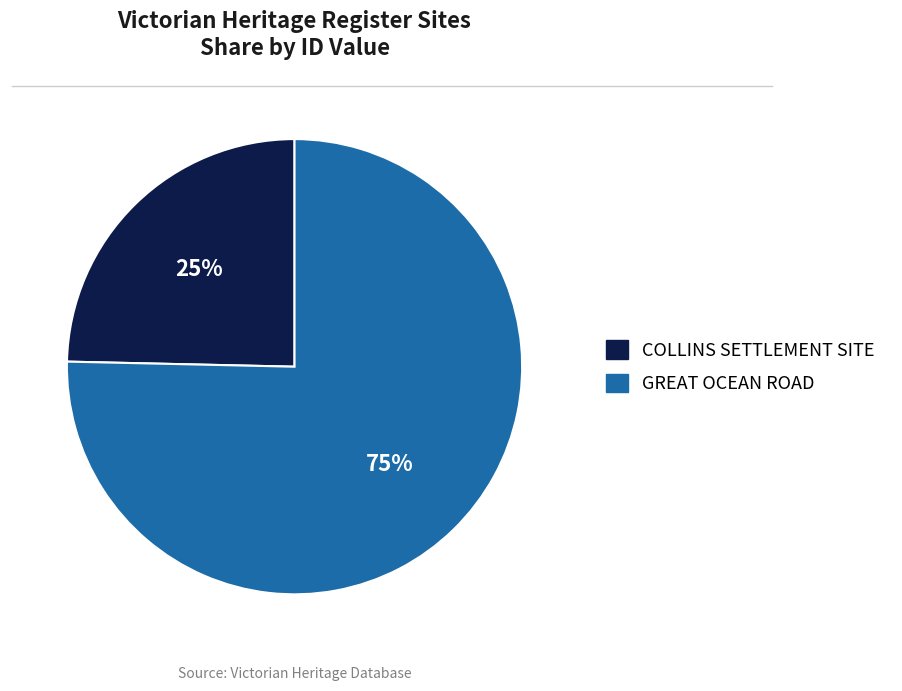

What percentage is the GREAT OCEAN ROAD slice, to the nearest percent?

75%